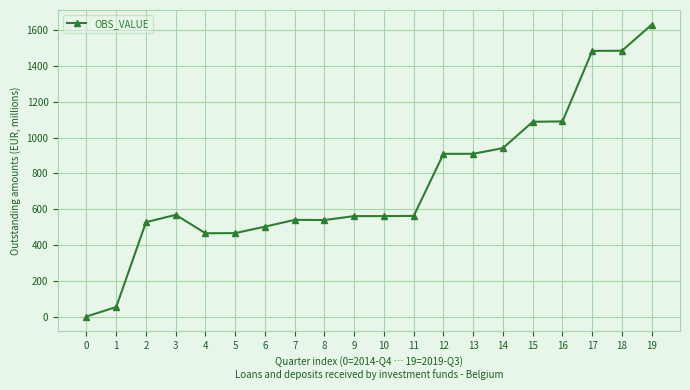

What is the difference between the values at 12 and 6?

407